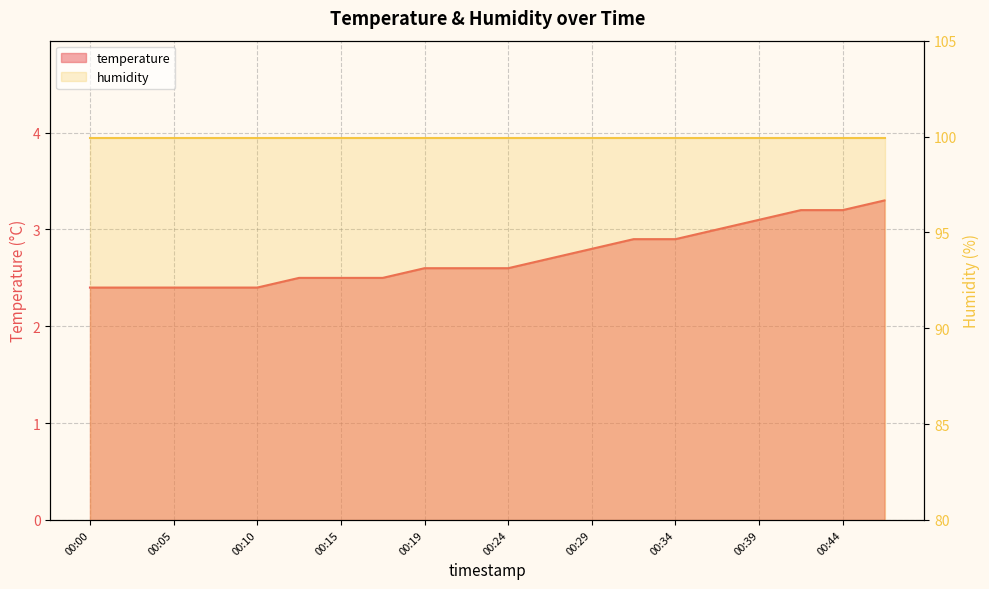

What is the change in value from 00:29 to 00:41?

+0.4